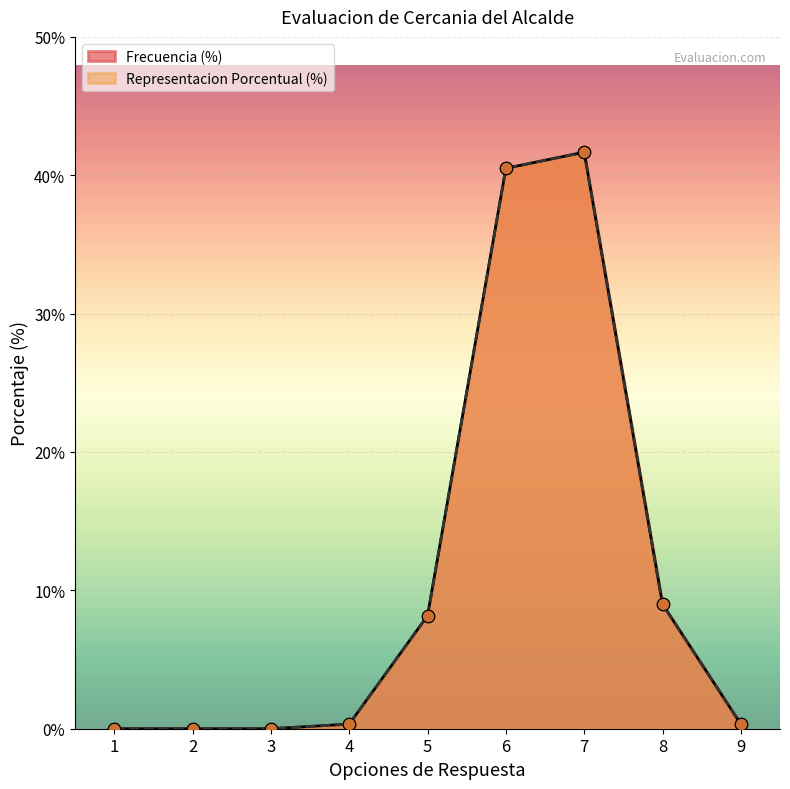

Which series has the widest spread of Y values?

Frecuencia